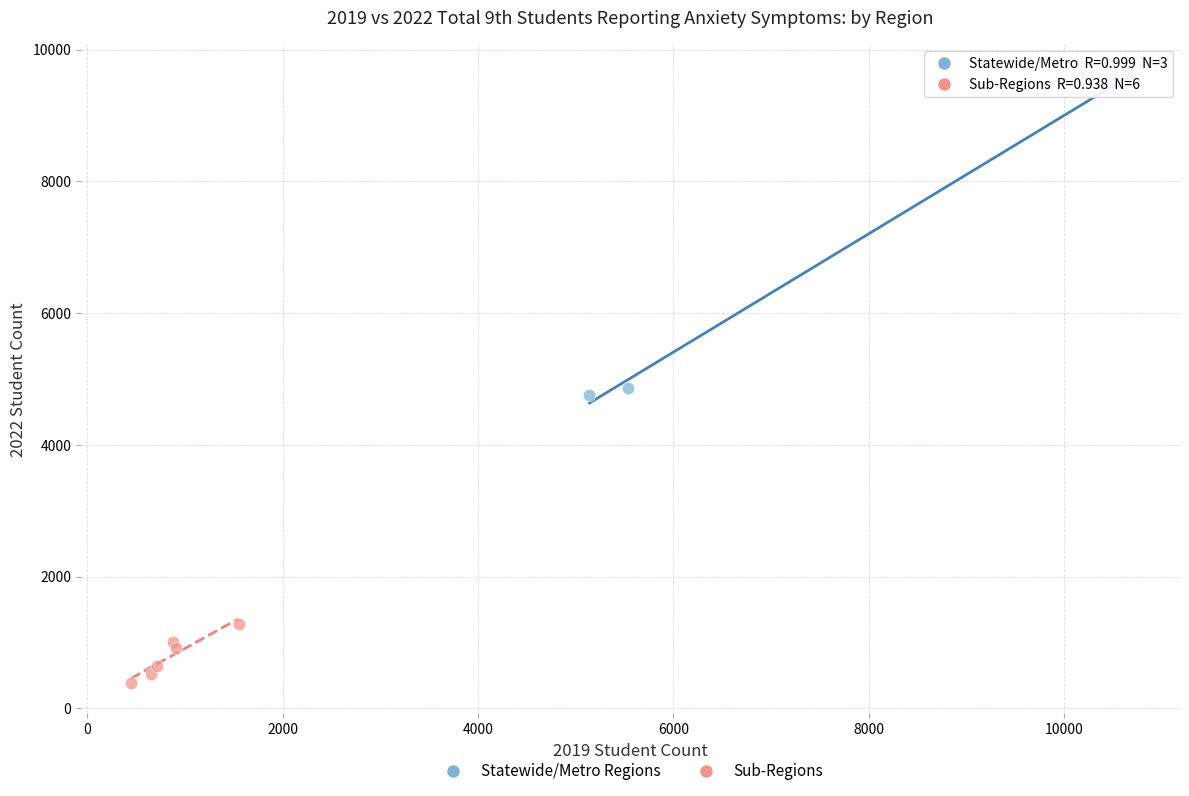

What are all the series names shown in the legend?

Statewide/Metro Regions, Sub-Regions